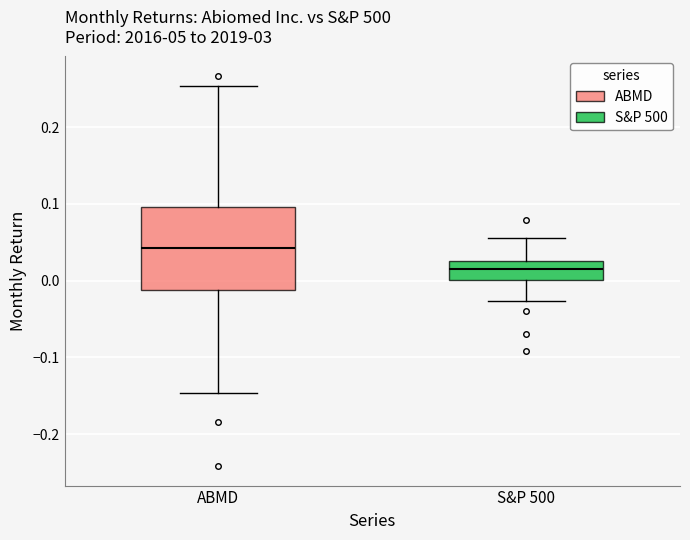

Which box's median line is the highest?

ABMD